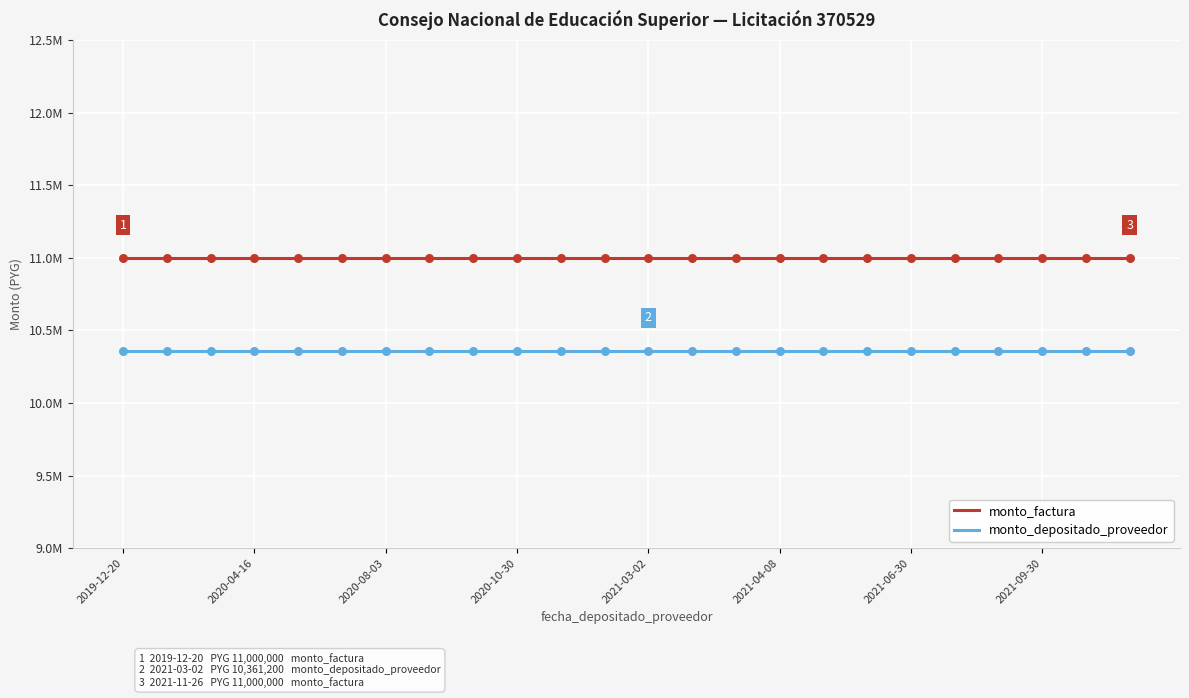

What are all the series names shown in the legend?

monto_factura, monto_depositado_proveedor